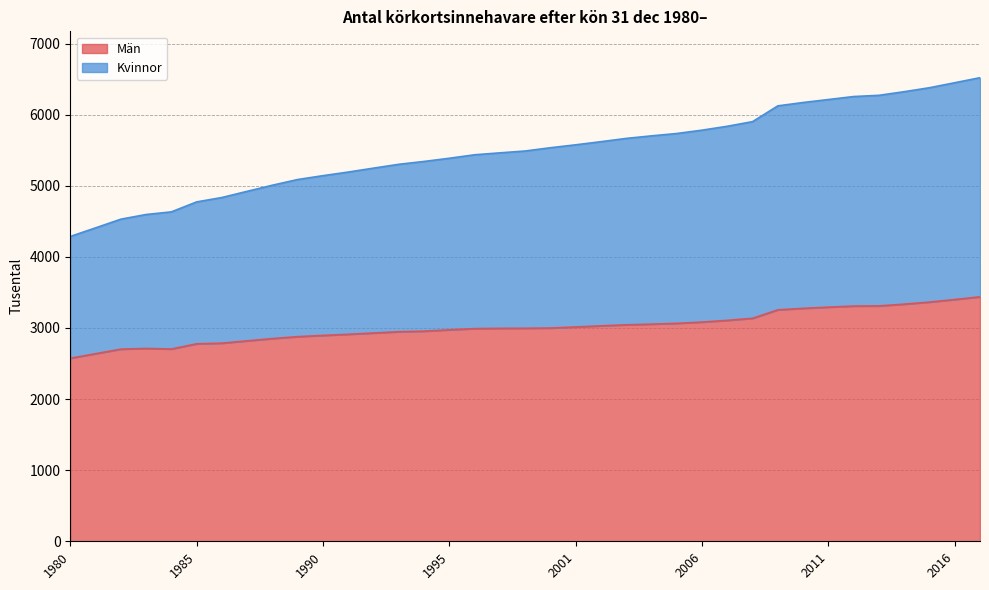

True or false: Män has a value of 2574 at 1980.

True